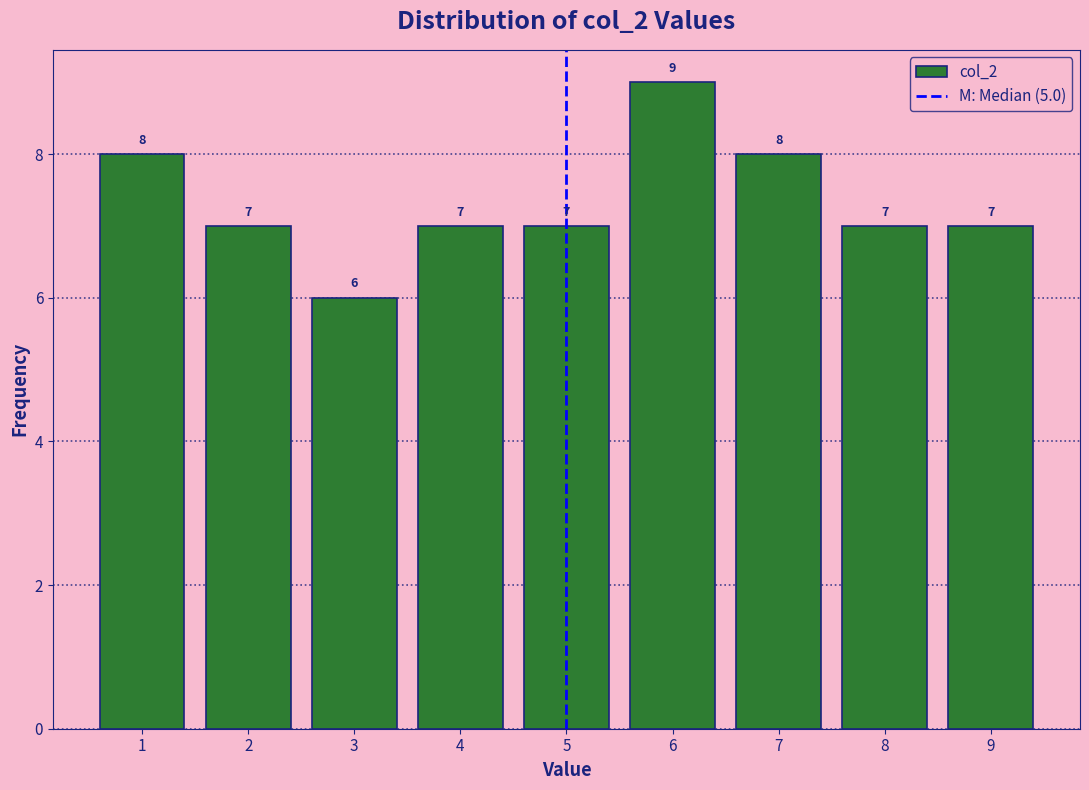

Reading left to right, transcribe this chart: for each bar, give the range it covers on the x-axis and its height.

0.5 to 1.5: 8
1.5 to 2.5: 7
2.5 to 3.5: 6
3.5 to 4.5: 7
4.5 to 5.5: 7
5.5 to 6.5: 9
6.5 to 7.5: 8
7.5 to 8.5: 7
8.5 to 9.5: 7